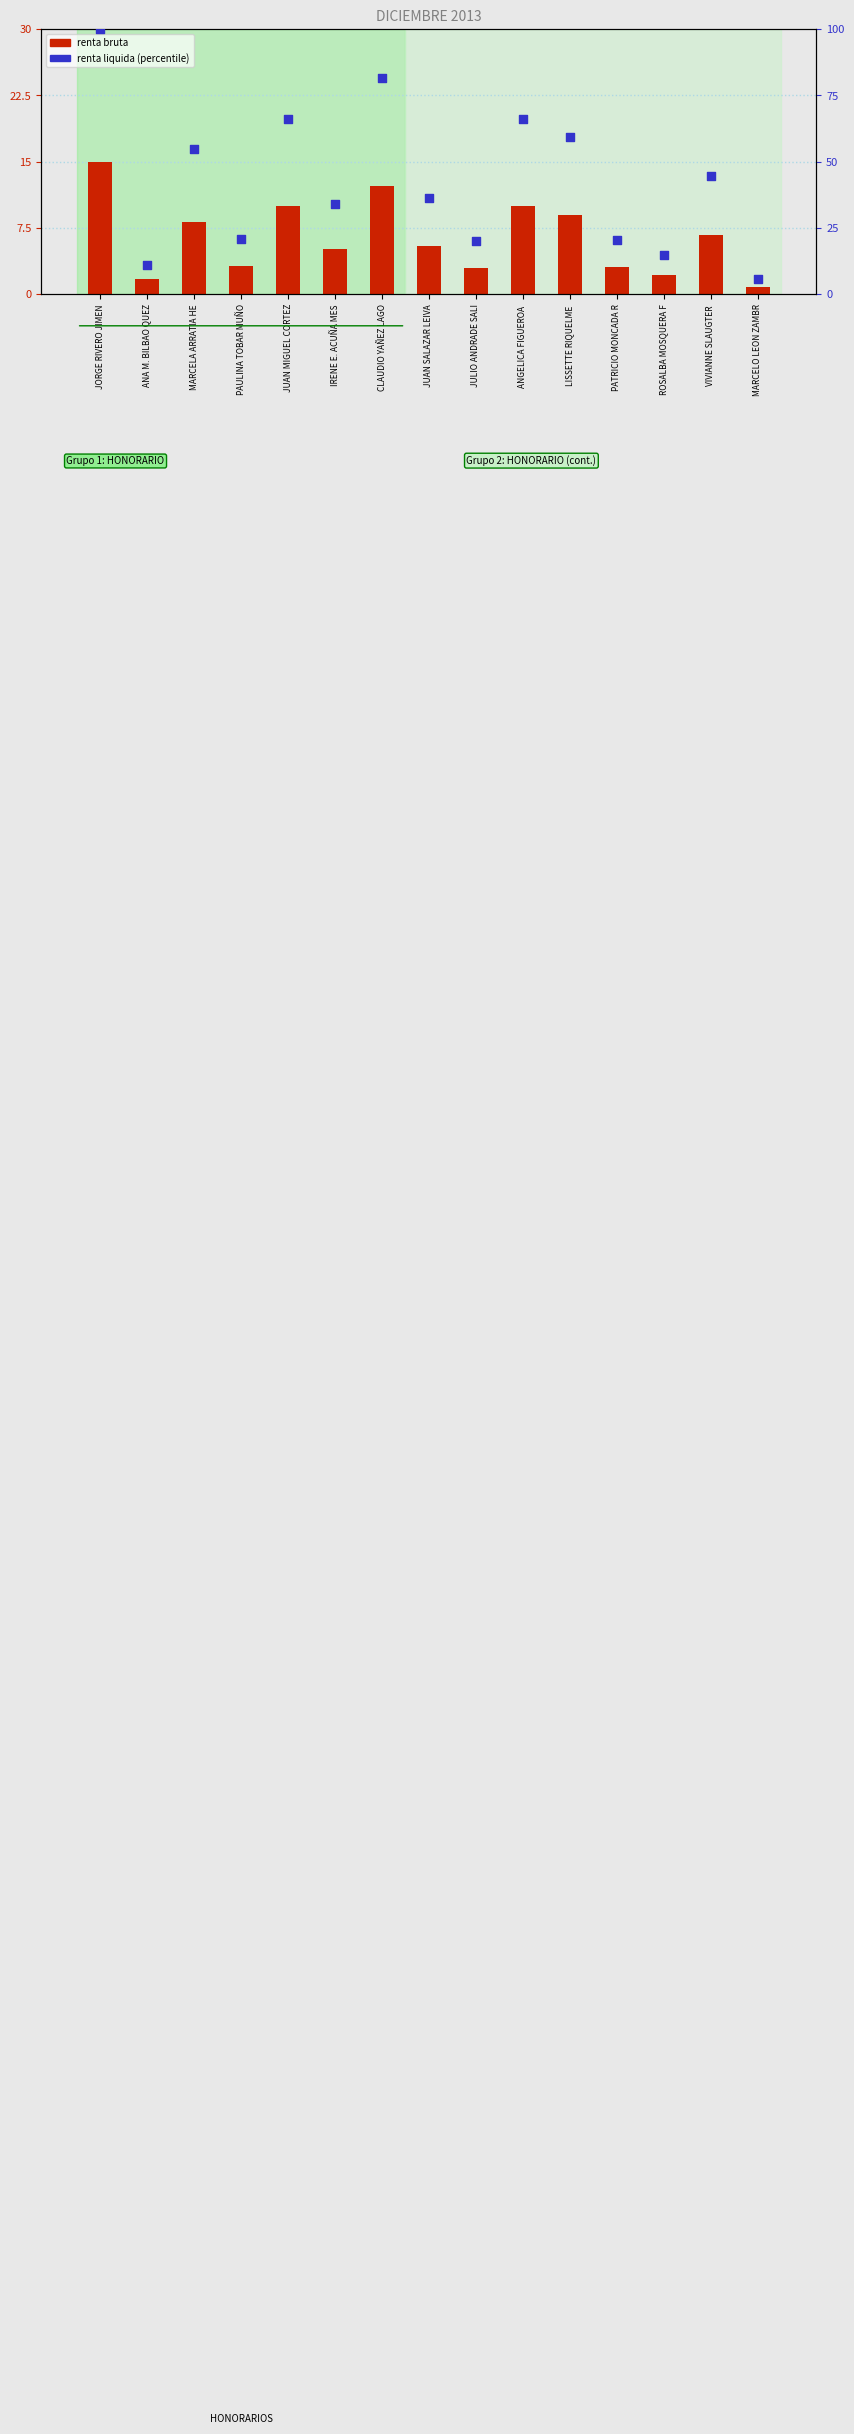

Which series has the largest total across all categories?

renta liquida (percentile)